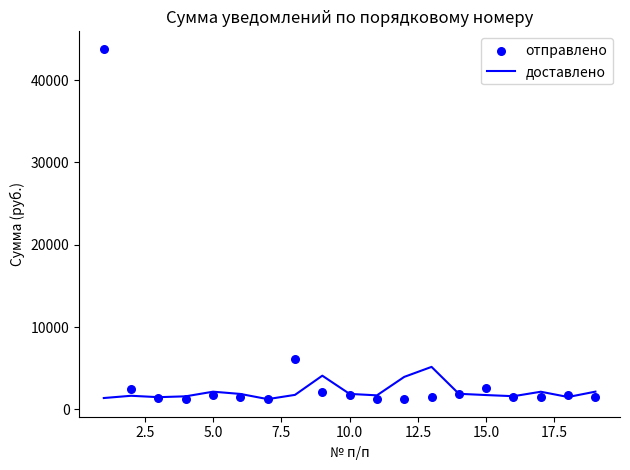

At how many categories does at least one series exceed 16906?

1